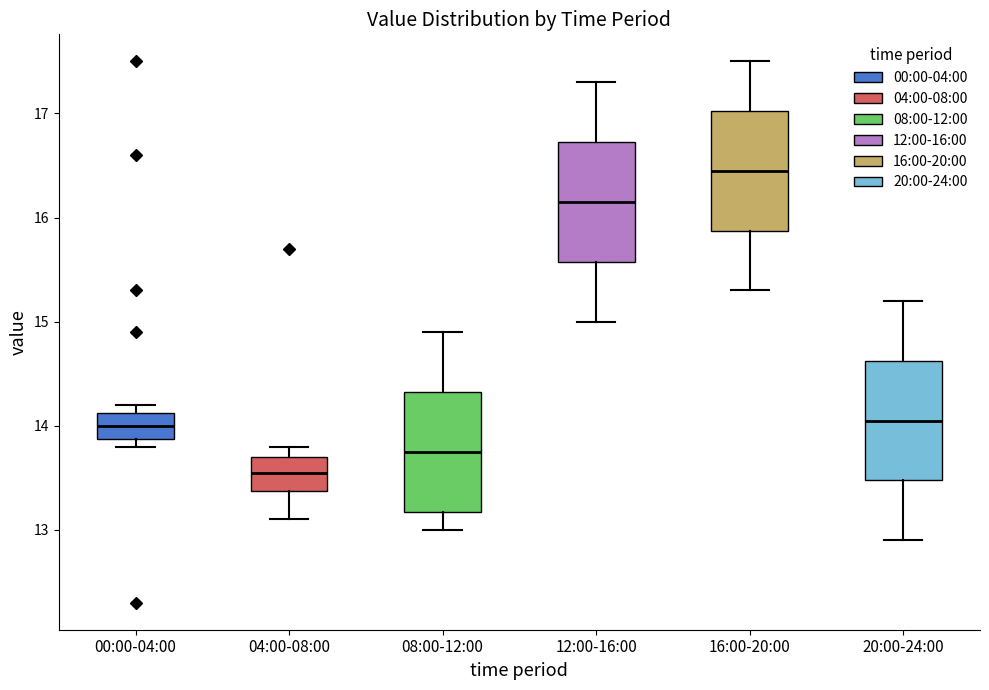

Reading left to right, read every box against the y-axis: the position of its median line, the range the box covers, and the ends of its whiskers. The values are not printed on the chart, so give them approximately, as read against the axis.

00:00-04:00: median 14.0, box 13.9 to 14.1, whiskers 13.8 to 14.2
04:00-08:00: median 13.6, box 13.4 to 13.7, whiskers 13.1 to 13.8
08:00-12:00: median 13.8, box 13.2 to 14.3, whiskers 13.0 to 14.9
12:00-16:00: median 16.2, box 15.6 to 16.7, whiskers 15.0 to 17.3
16:00-20:00: median 16.5, box 15.9 to 17.0, whiskers 15.3 to 17.5
20:00-24:00: median 14.1, box 13.5 to 14.6, whiskers 12.9 to 15.2